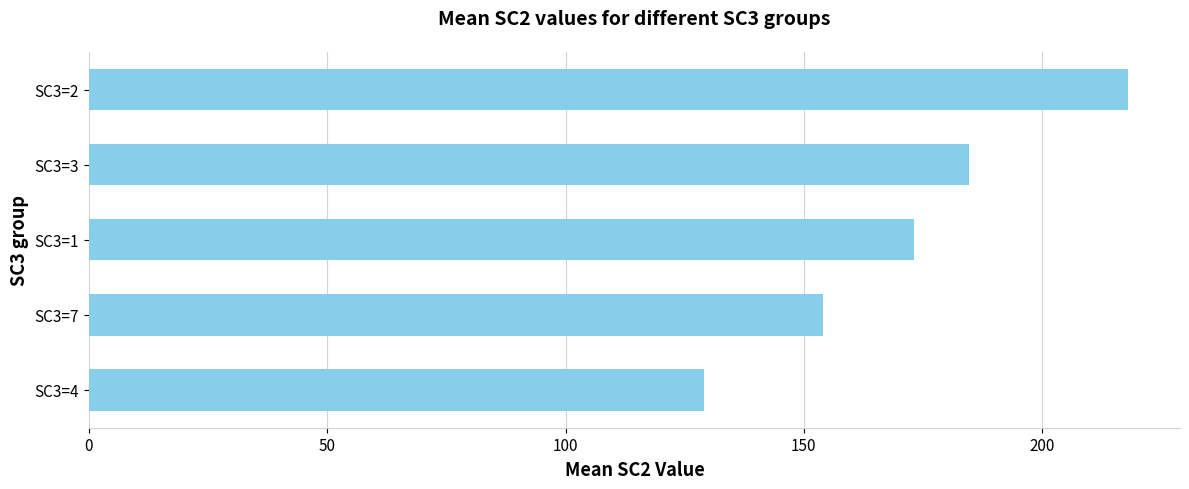

Rank the categories by value from highest to lowest.

SC3=2, SC3=3, SC3=1, SC3=7, SC3=4